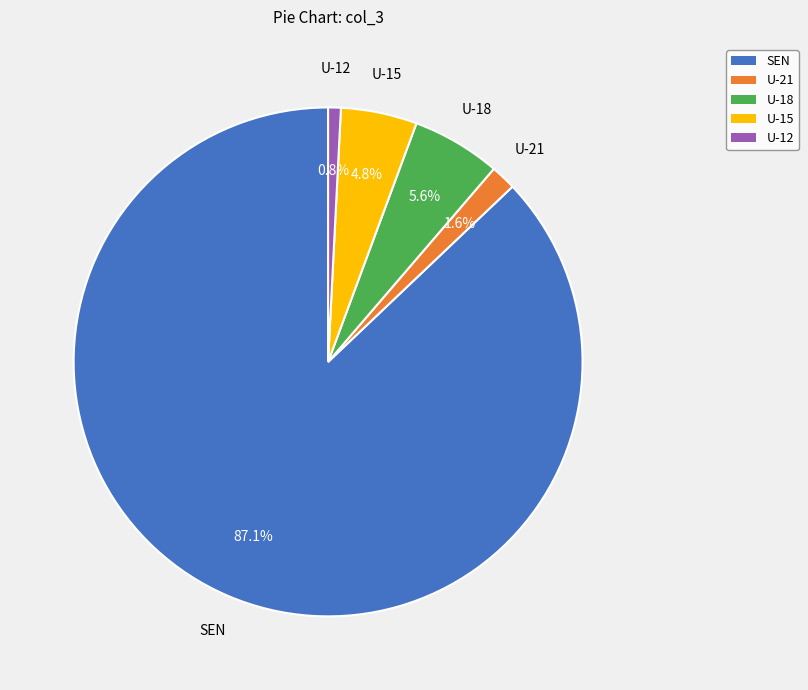

To the nearest percent, what is the combined percentage of U-12 and U-21?

2%